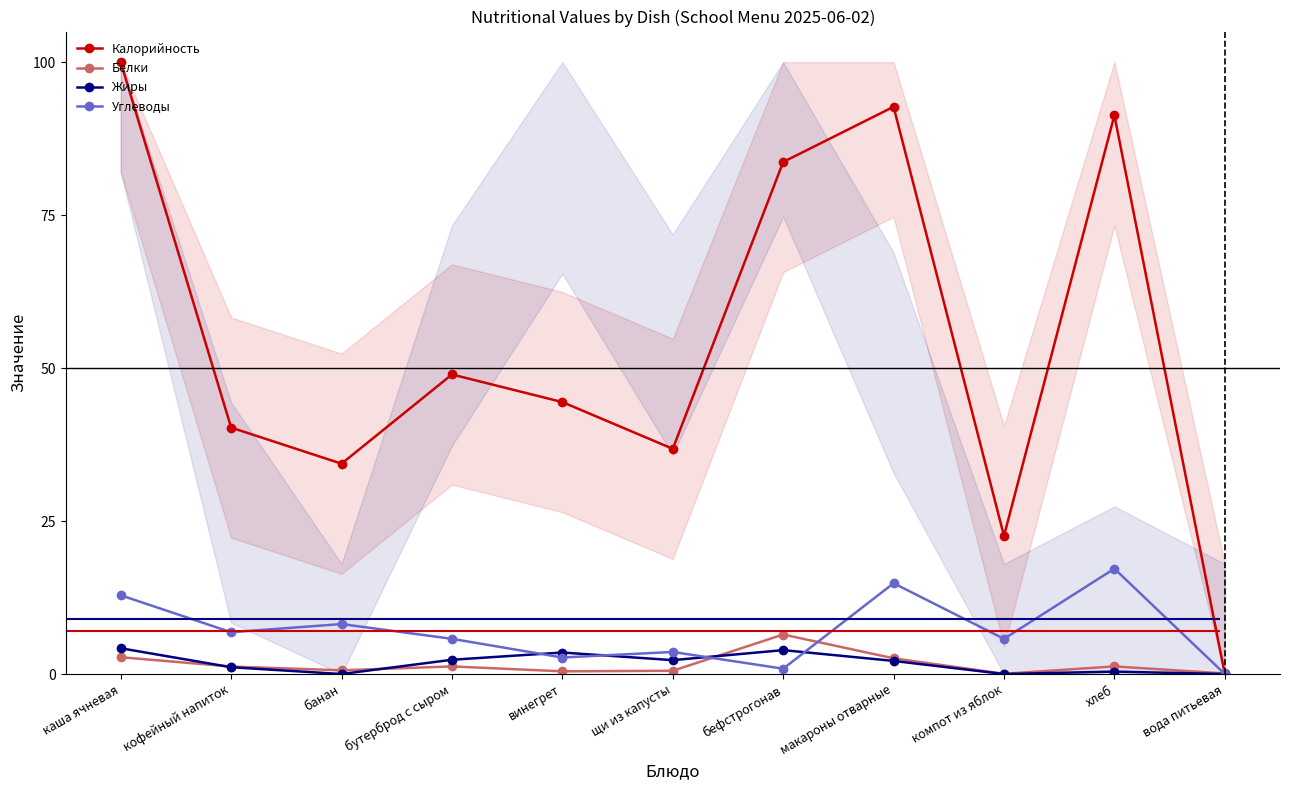

How many positive values does the Жиры series have?

8